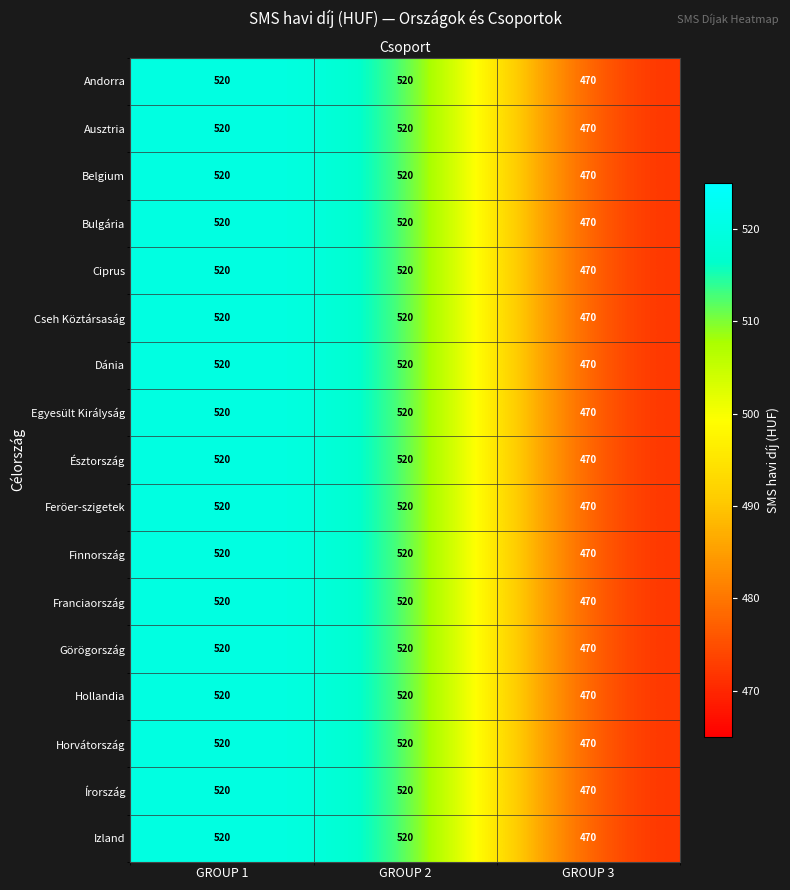

Is it true that Cseh Köztársaság equals 470 at GROUP 3?

True